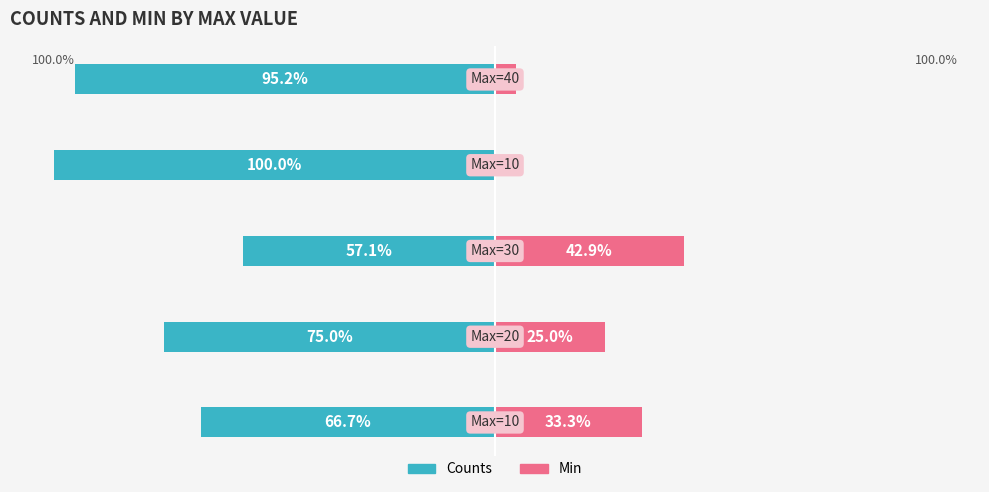

How many series are shown in this chart?

2